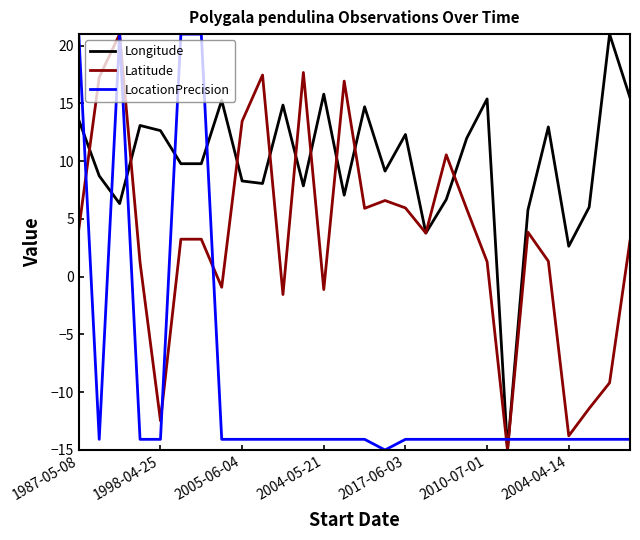

What is the maximum value for LocationPrecision?

21.0